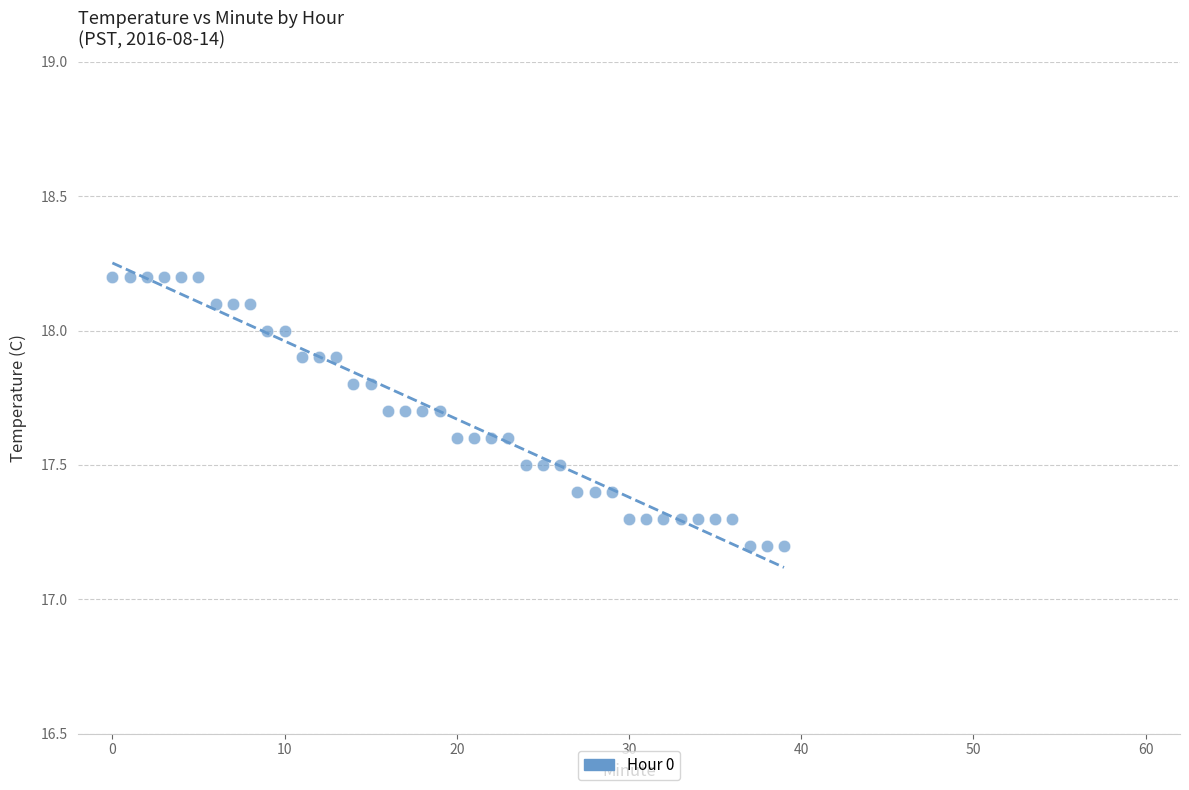

What is the range of Y values (max minus min)?

1.0